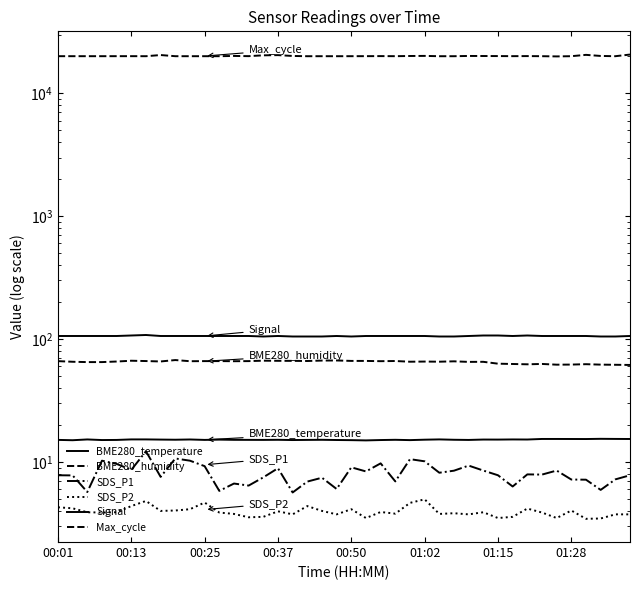

True or false: SDS_P2 and Max_cycle cross at least once.

False